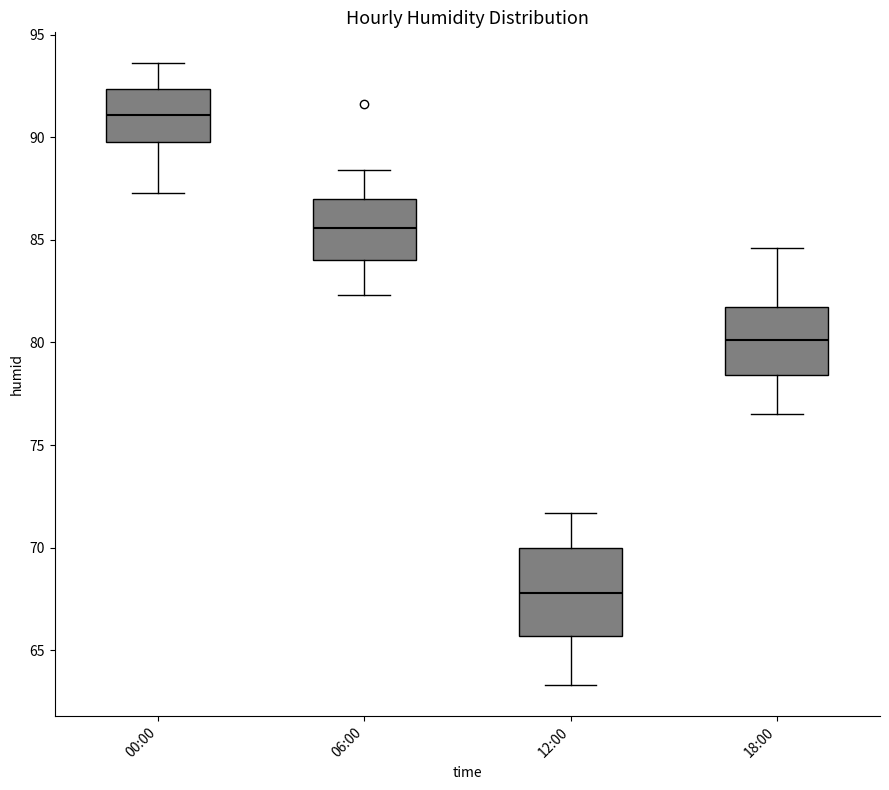

Reading left to right, read every box against the y-axis: the position of its median line, the range the box covers, and the ends of its whiskers. The values are not printed on the chart, so give them approximately, as read against the axis.

00:00: median 91.0, box 90.0 to 92.5, whiskers 87.5 to 93.5
06:00: median 85.5, box 84.0 to 87.0, whiskers 82.5 to 88.5
12:00: median 68.0, box 65.5 to 70.0, whiskers 63.5 to 71.5
18:00: median 80.0, box 78.5 to 82.0, whiskers 76.5 to 84.5